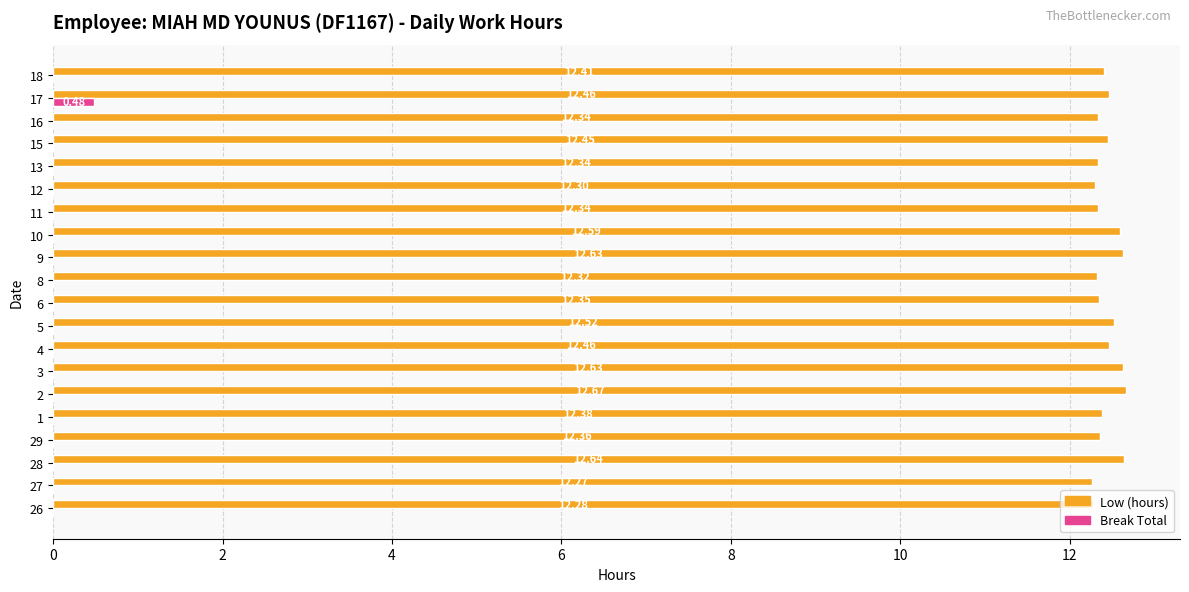

Which series has the widest spread of values?

Break Total